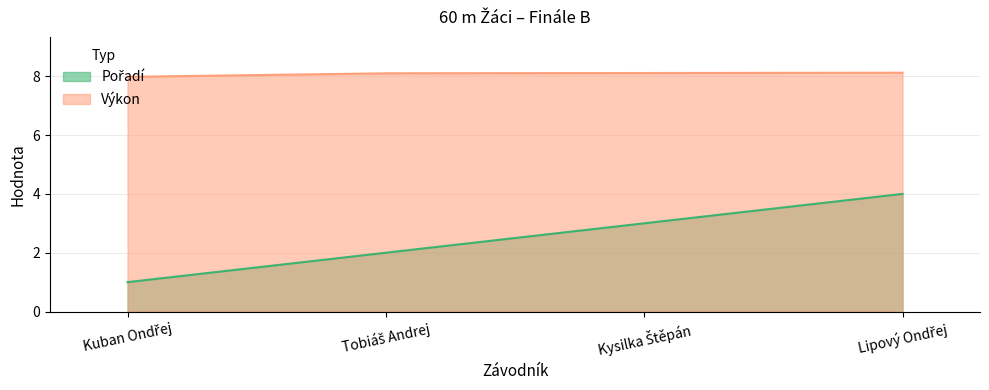

What is the label of the 2nd point from the left?

Tobiáš Andrej